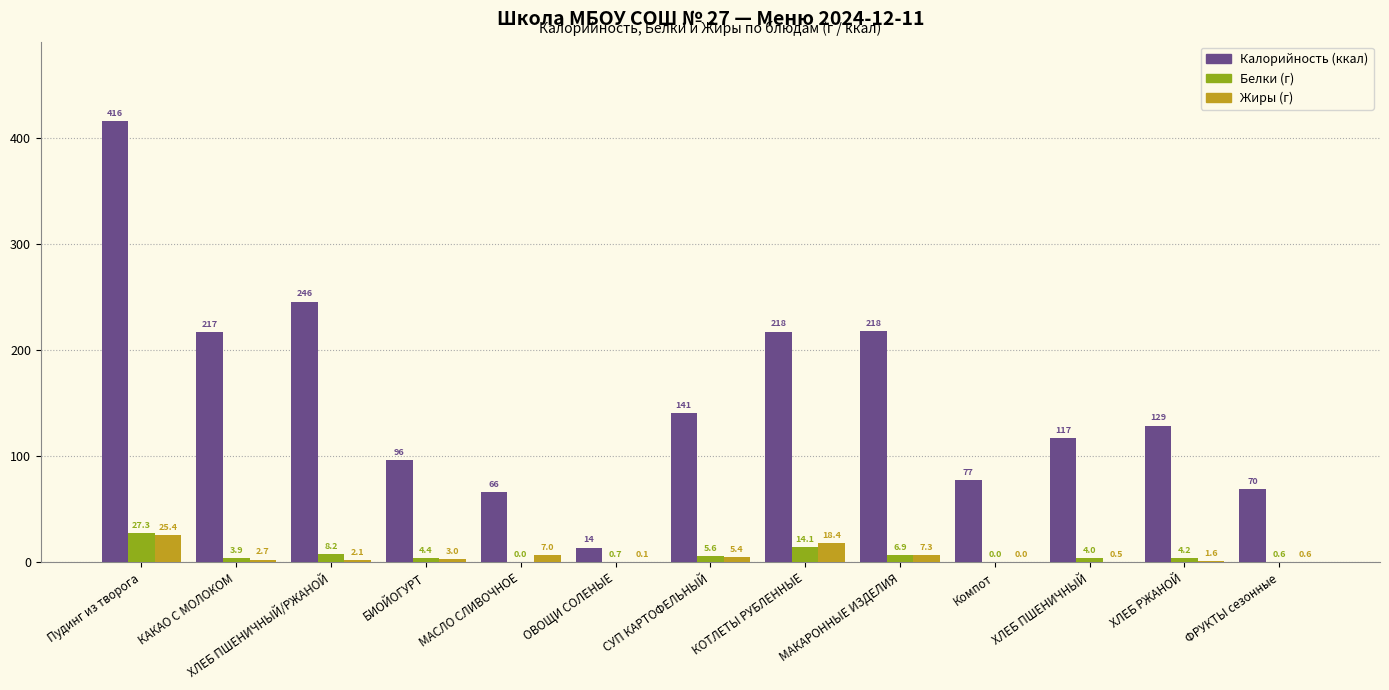

Which category has the highest value across all series?

Пудинг из творога